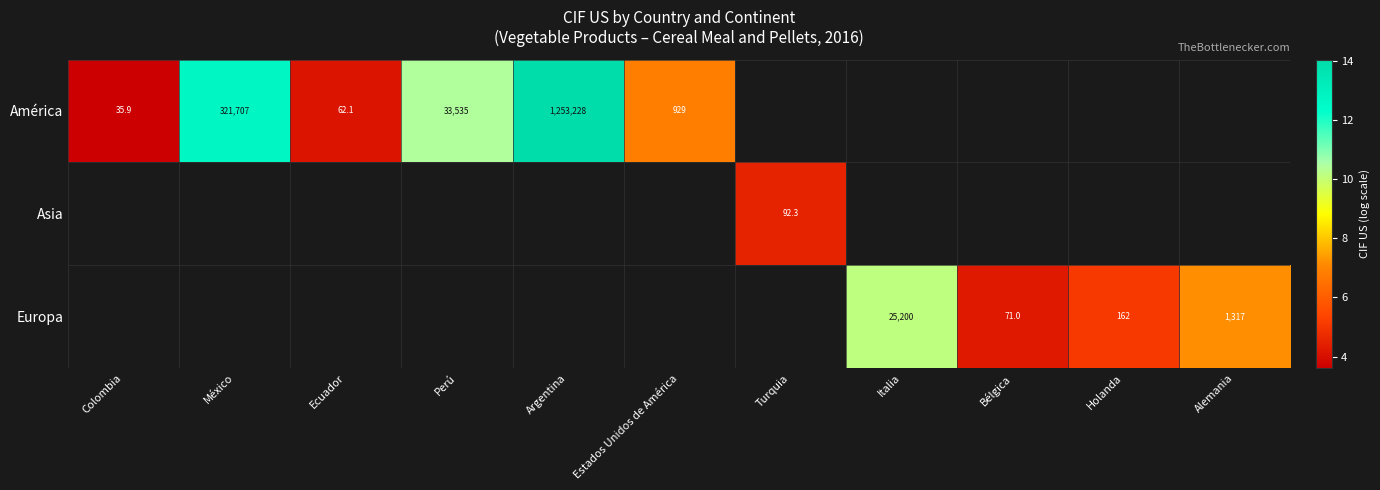

What is the maximum value shown in the chart?

14.0